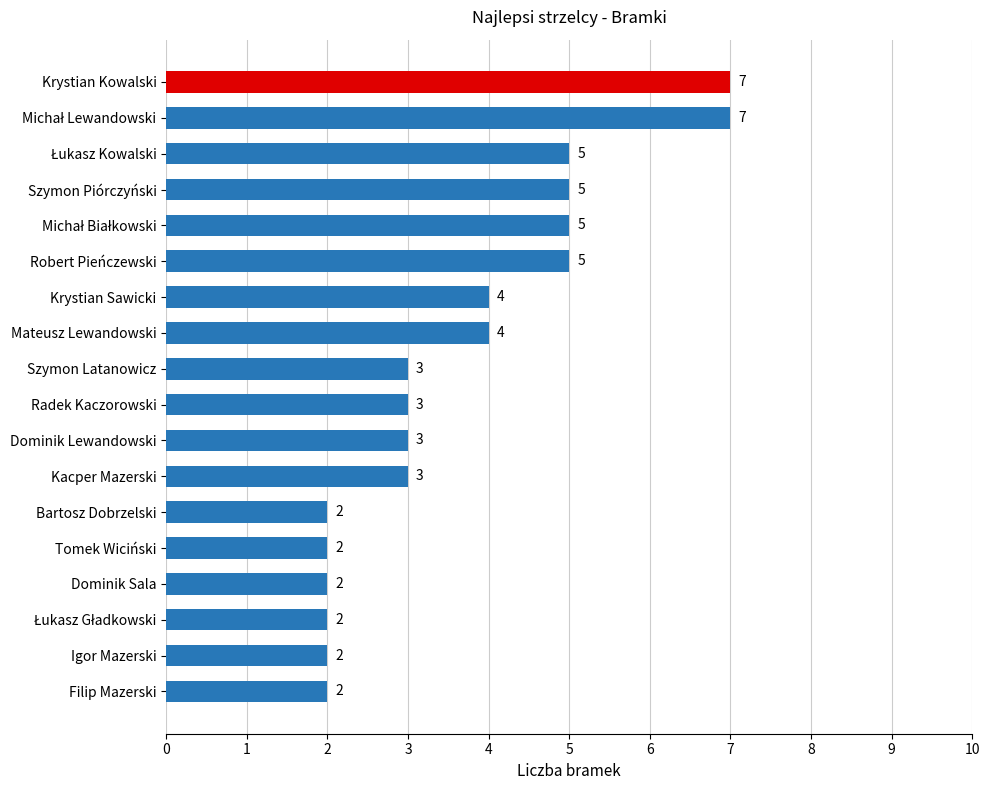

What is the value of the 9th bar from the top?

3